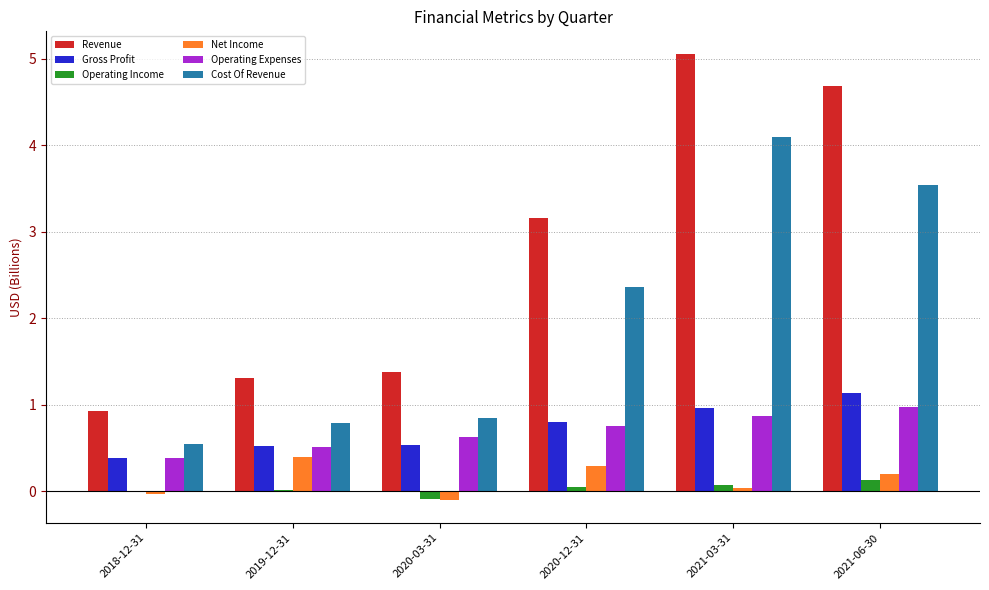

Which series has the largest range (max minus min)?

Revenue